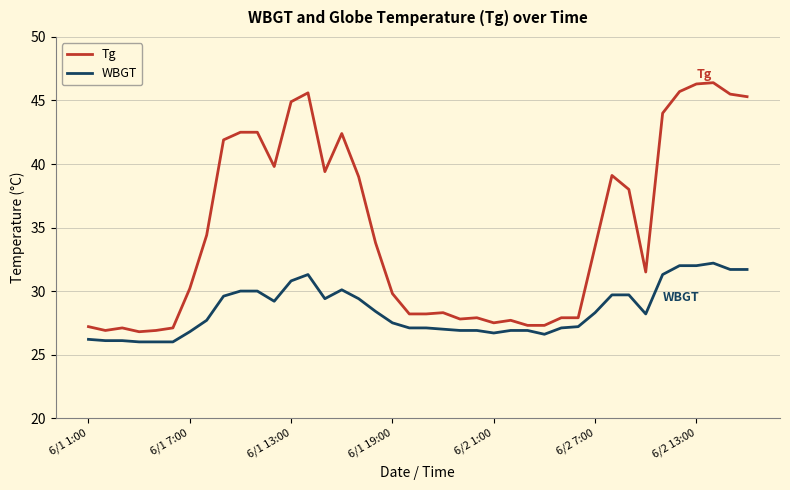

Count the number of data series in this chart.

2